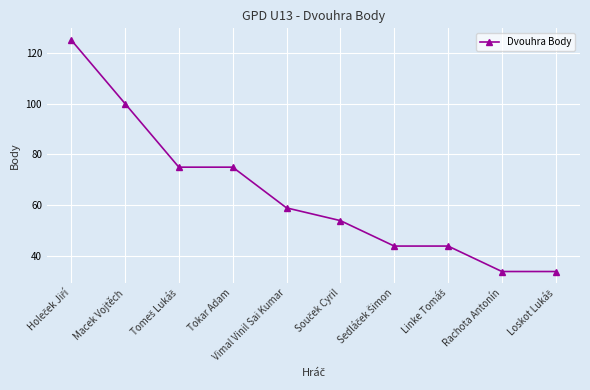

Read the value at Vimal Vinil Sai Kumar.

59